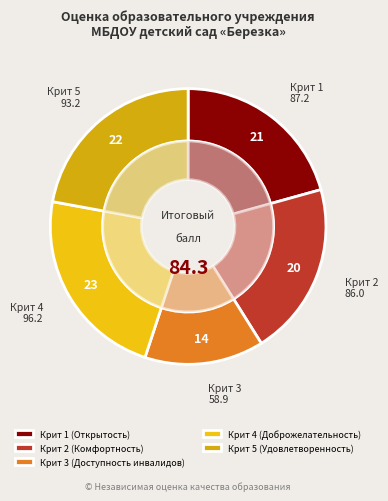

Which has a higher value, Крит 5 (Удовлетворенность) or Крит 2 (Комфортность)?

Крит 5 (Удовлетворенность)